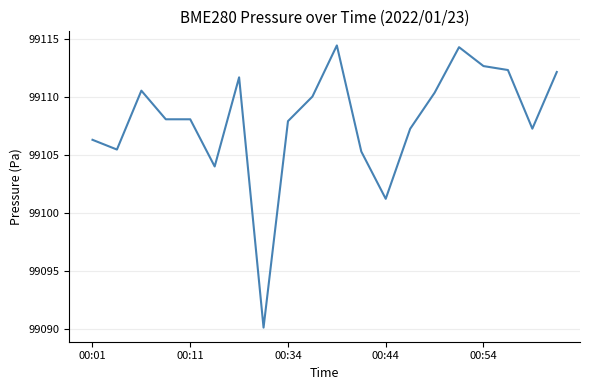

What is the minimum value shown in the chart?

99090.1